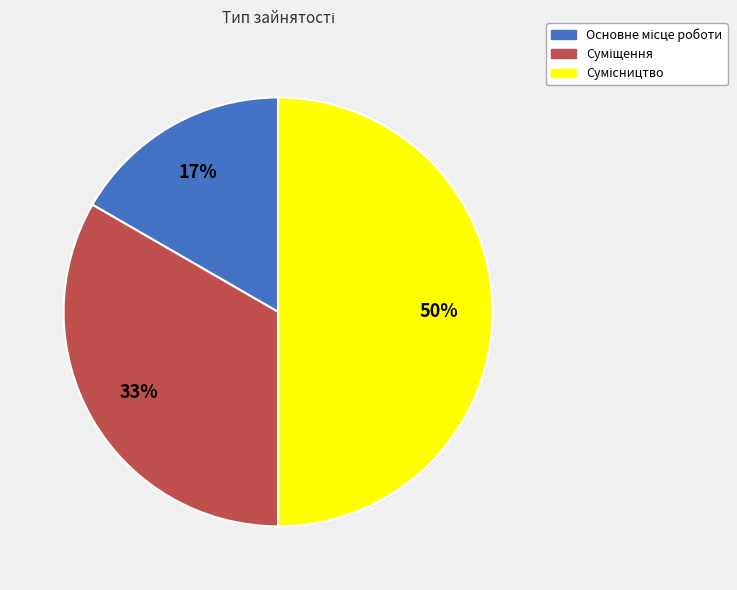

How many slices are in this pie chart?

3